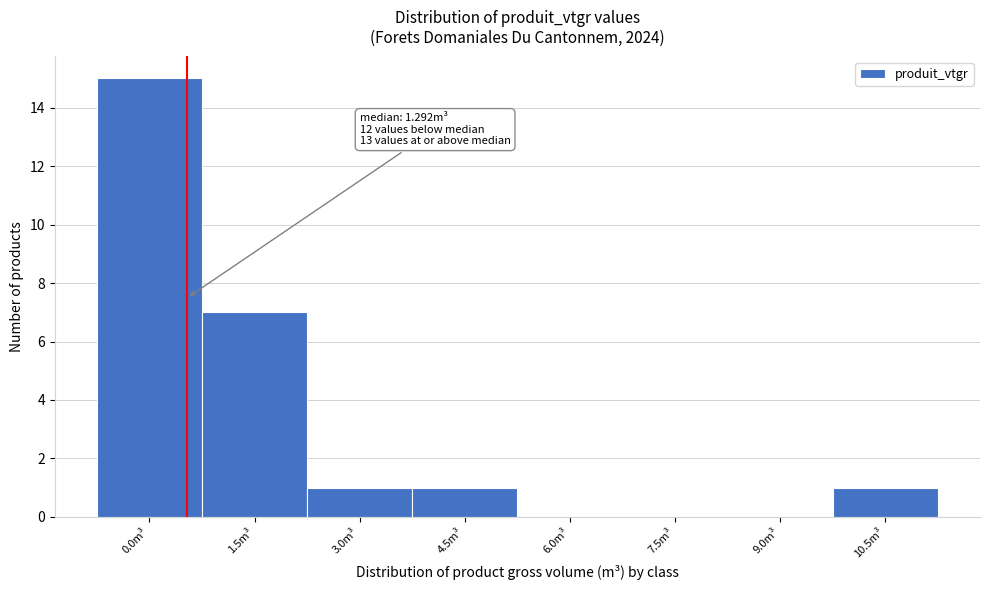

Reading right to left, what are all the values shown in this chart?

10.5m³=1	9.0m³=0	7.5m³=0	6.0m³=0	4.5m³=1	3.0m³=1	1.5m³=7	0.0m³=15